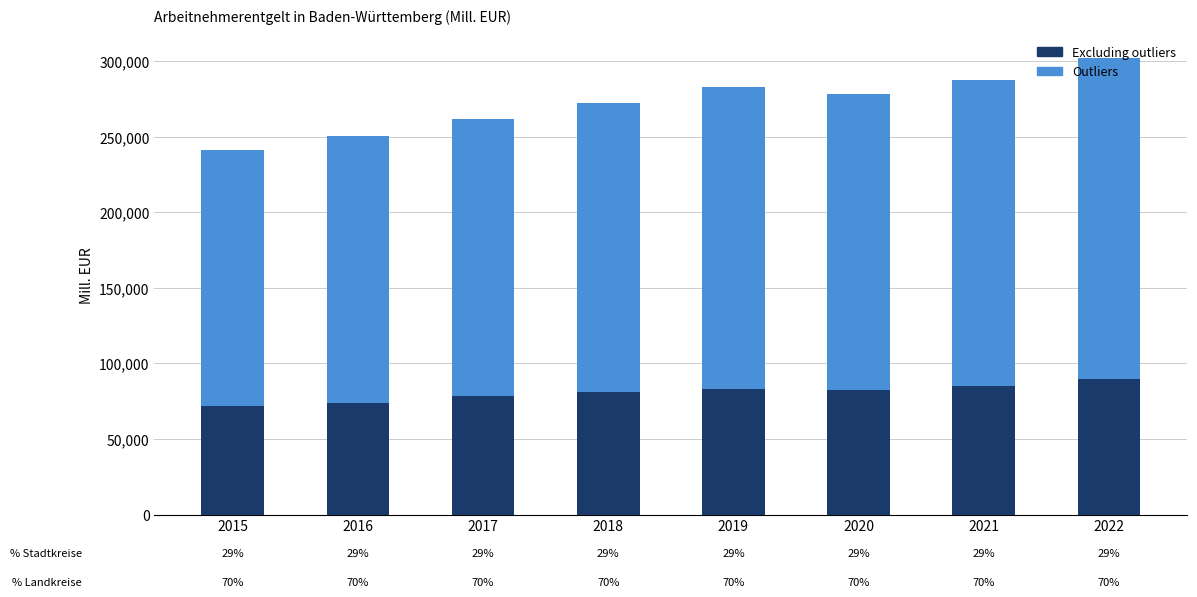

Are the bars grouped side by side (vs. stacked)?

No